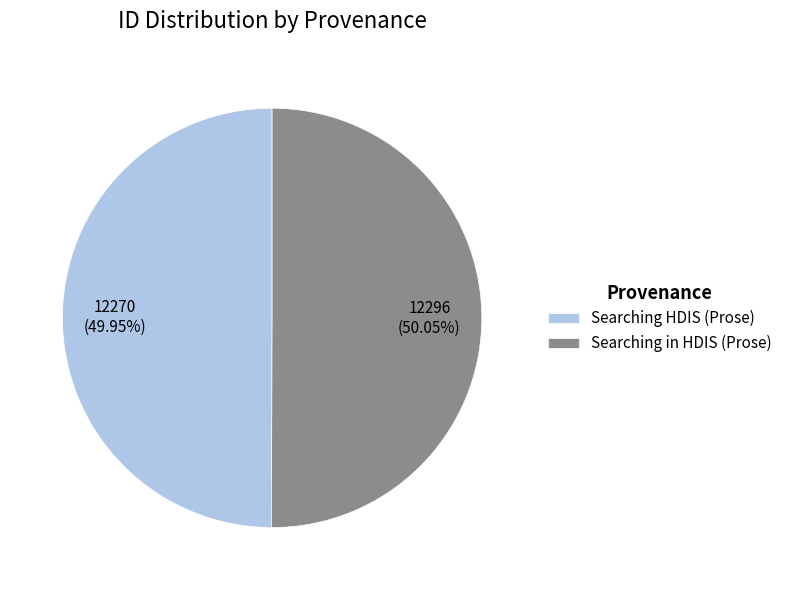

What is the ratio of the value at Searching in HDIS (Prose) to the value at Searching HDIS (Prose)?

1.0